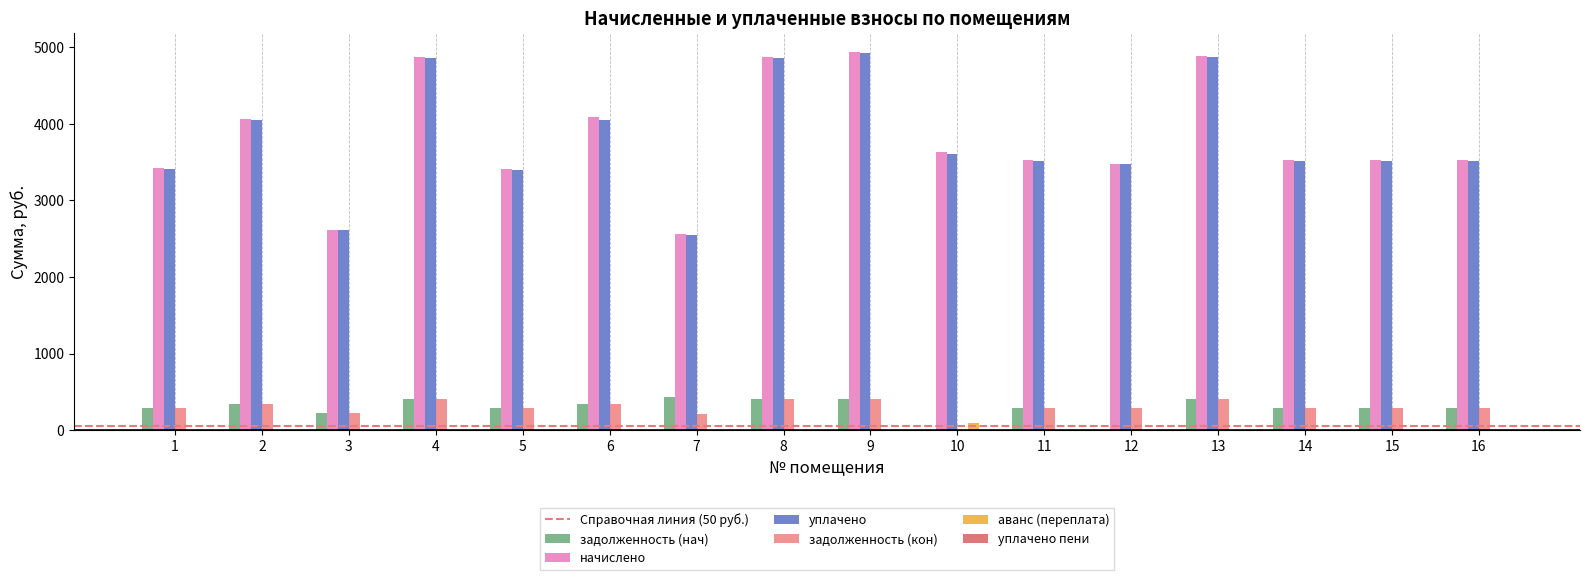

The value of уплачено at 6 is 4048.9. True or false?

True